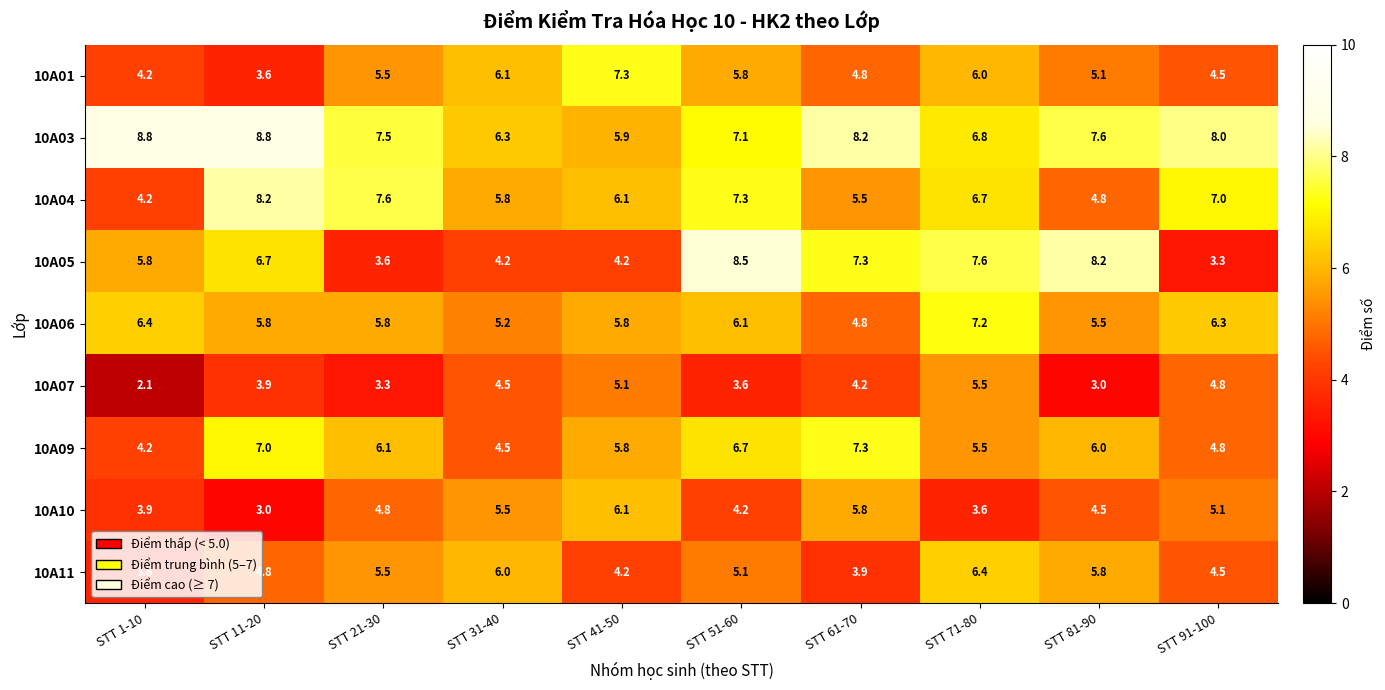

What is the sum of all 10A11 values?

49.8